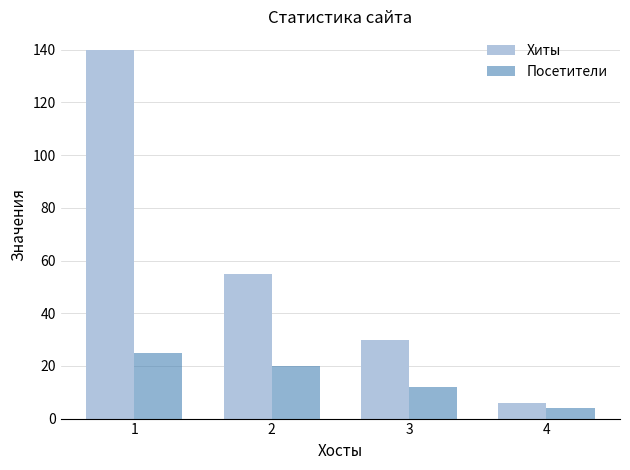

How many values in the Посетители series are below 20?

2